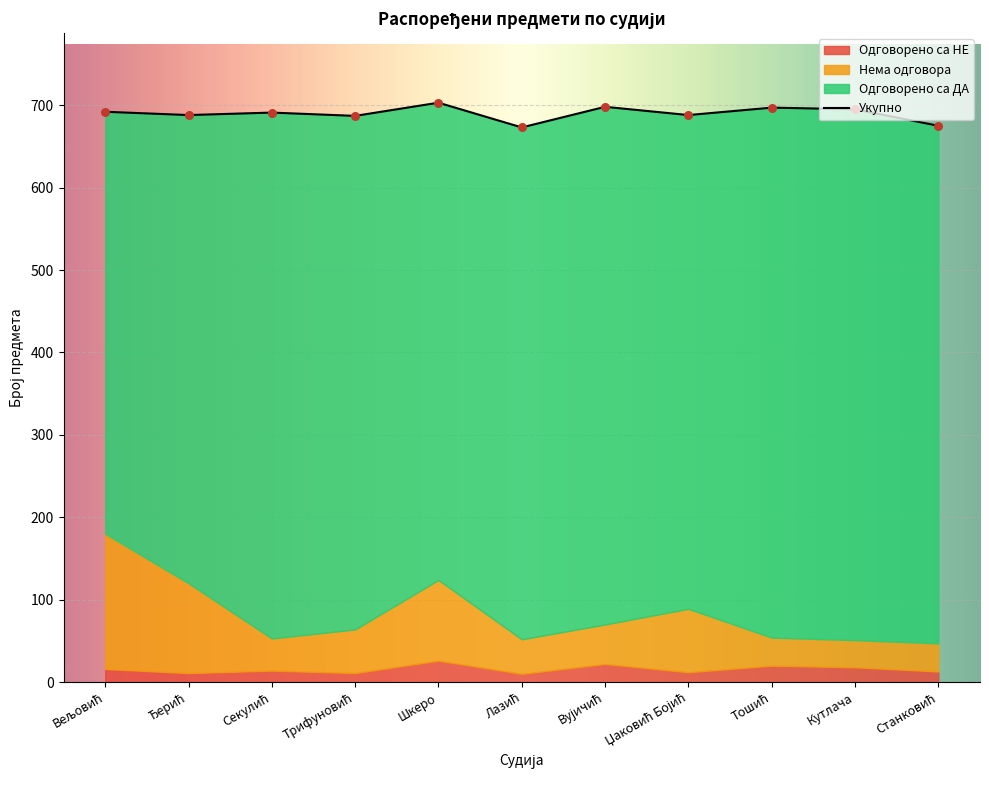

What is the total value across all series at Кутлача?

695